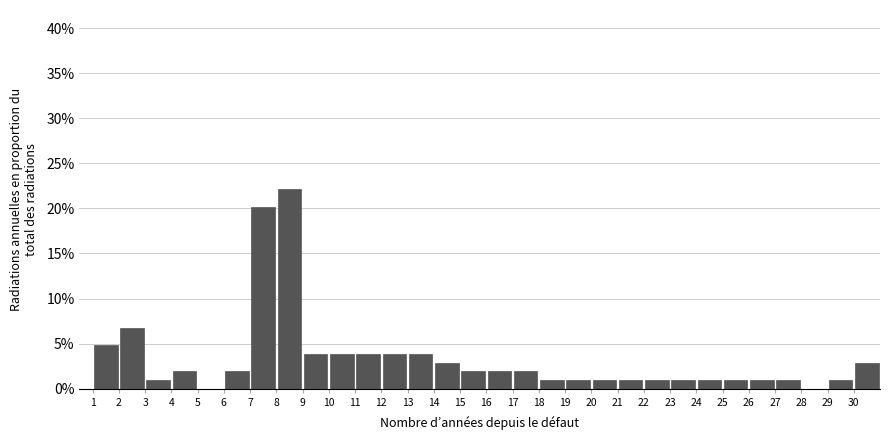

Reading left to right, transcribe this chart: for each bar, give the range it covers on the x-axis and its height. The values are not printed on the chart, so give them approximately, as read against the axis.

1 to 2: 5.0
2 to 3: 6.5
3 to 4: 1.0
4 to 5: 2.0
5 to 6: 0
6 to 7: 2.0
7 to 8: 20.0
8 to 9: 22.0
9 to 10: 4.0
10 to 11: 4.0
11 to 12: 4.0
12 to 13: 4.0
13 to 14: 4.0
14 to 15: 3.0
15 to 16: 2.0
16 to 17: 2.0
17 to 18: 2.0
18 to 19: 1.0
19 to 20: 1.0
20 to 21: 1.0
21 to 22: 1.0
22 to 23: 1.0
23 to 24: 1.0
24 to 25: 1.0
25 to 26: 1.0
26 to 27: 1.0
27 to 28: 1.0
28 to 29: 0
29 to 30: 1.0
30 to 31: 3.0